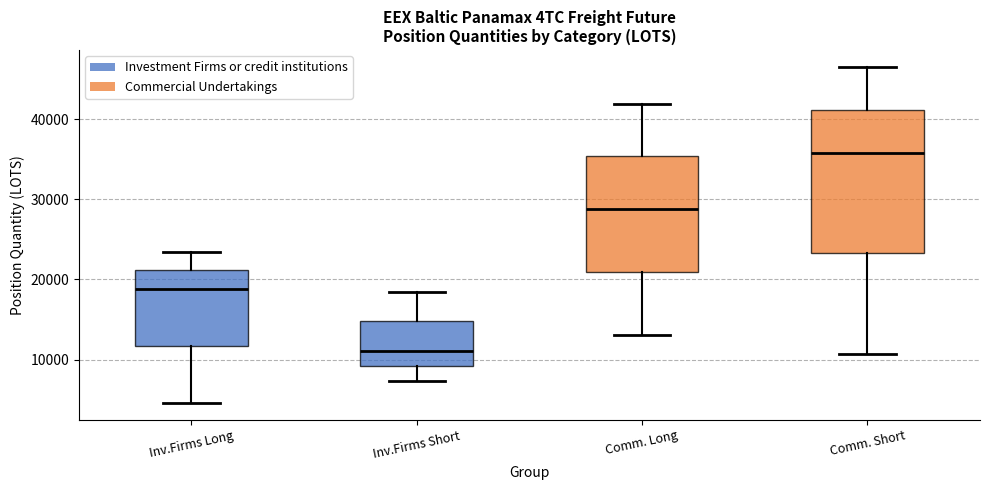

Where is the upper edge of the box for Comm. Long on the y-axis? The values are not printed on the chart, so give them approximately, as read against the axis.

35000